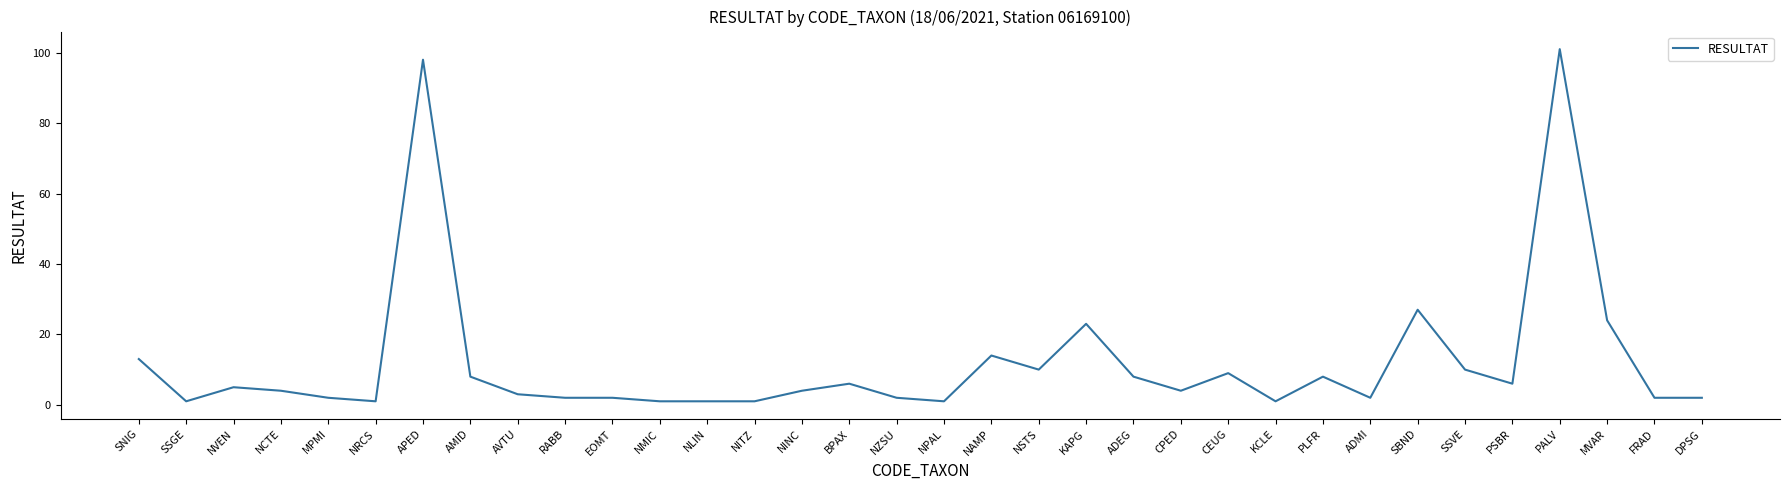

What is the sum of all values?

406